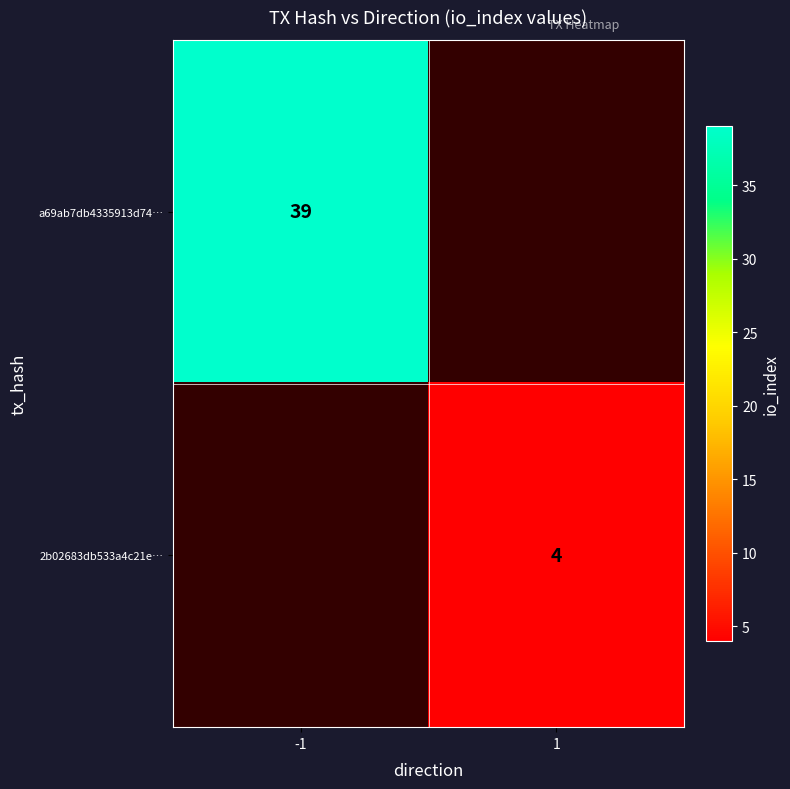

What is the total value across all series at -1?

39